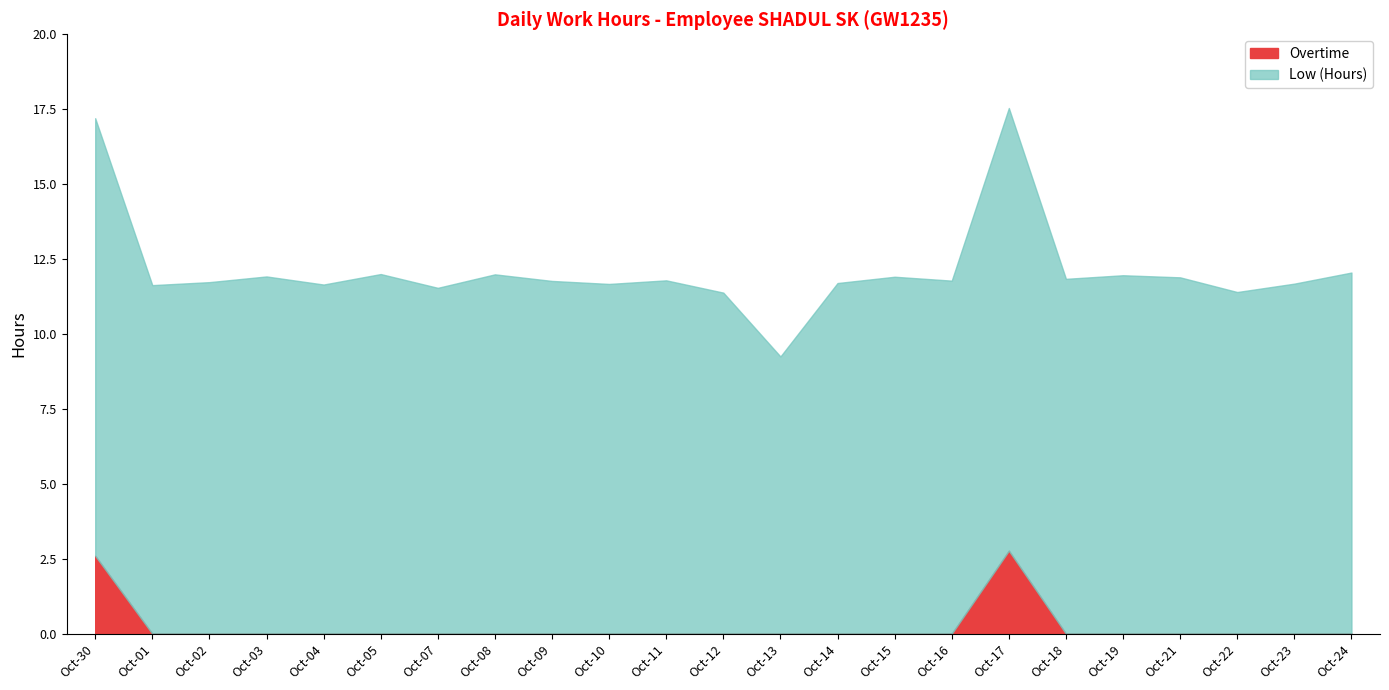

Reading left to right, list all the values displayed in this chart.

Low (Hours): 30=14.6	1=11.6	2=11.7	3=11.9	4=11.7	5=12.0	7=11.5	8=12.0	9=11.8	10=11.7	11=11.8	12=11.4	13=9.2	14=11.7	15=11.9	16=11.8	17=14.8	18=11.8	19=12.0	21=11.9	22=11.4	23=11.7	24=12.1
Overtime: 30=2.6	1=0.0	2=0.0	3=0.0	4=0.0	5=0.0	7=0.0	8=0.0	9=0.0	10=0.0	11=0.0	12=0.0	13=0.0	14=0.0	15=0.0	16=0.0	17=2.8	18=0.0	19=0.0	21=0.0	22=0.0	23=0.0	24=0.0